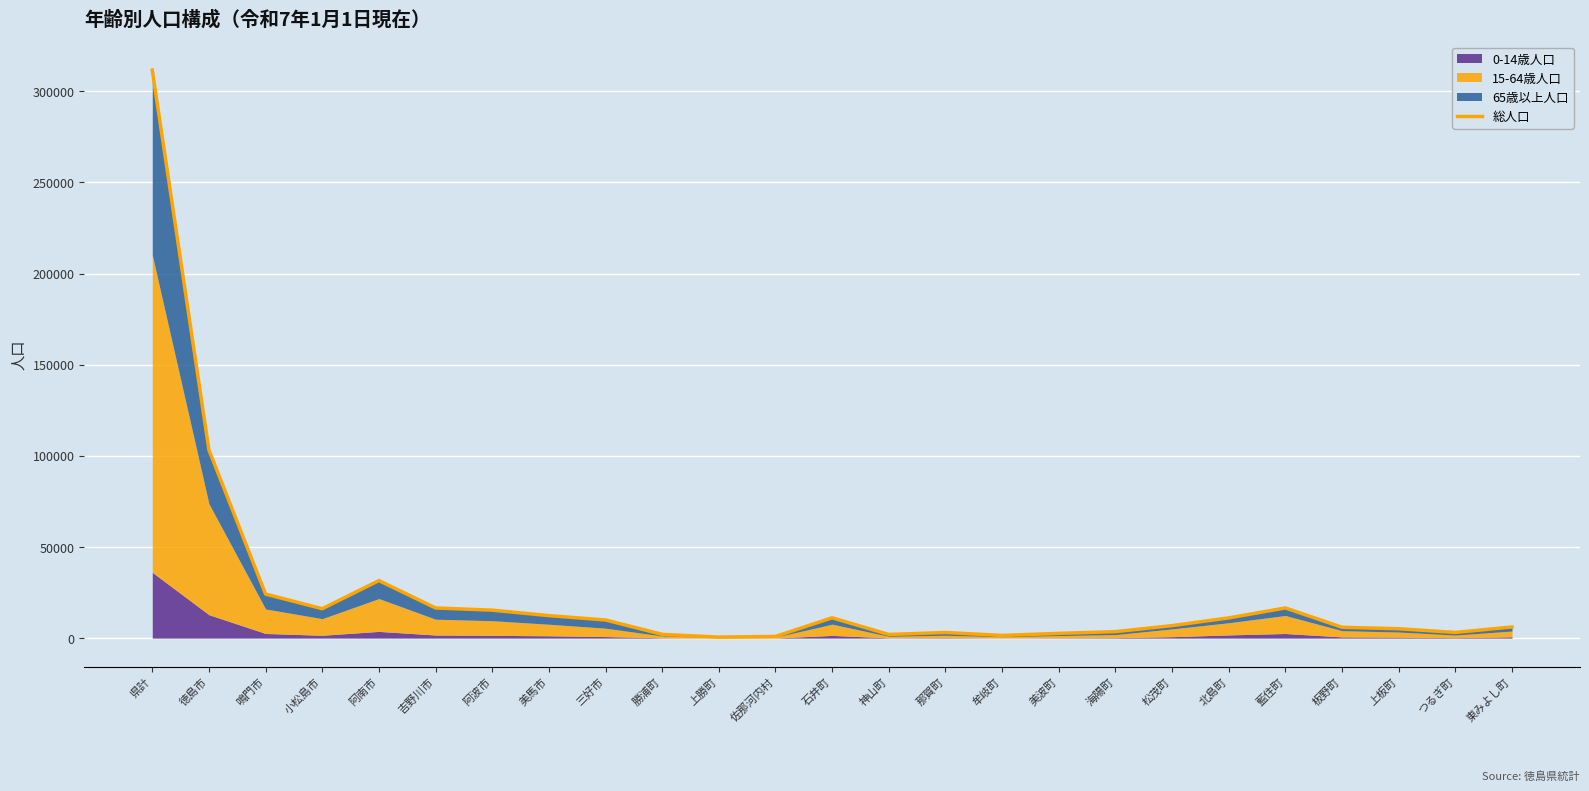

What is the minimum value shown in the chart?

559